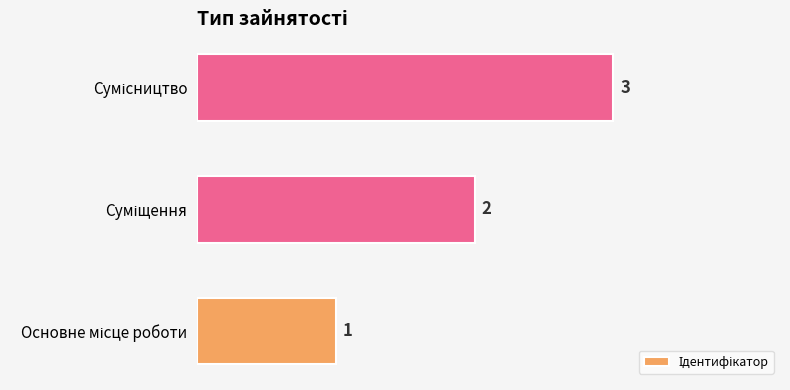

What is the sum of all values?

6